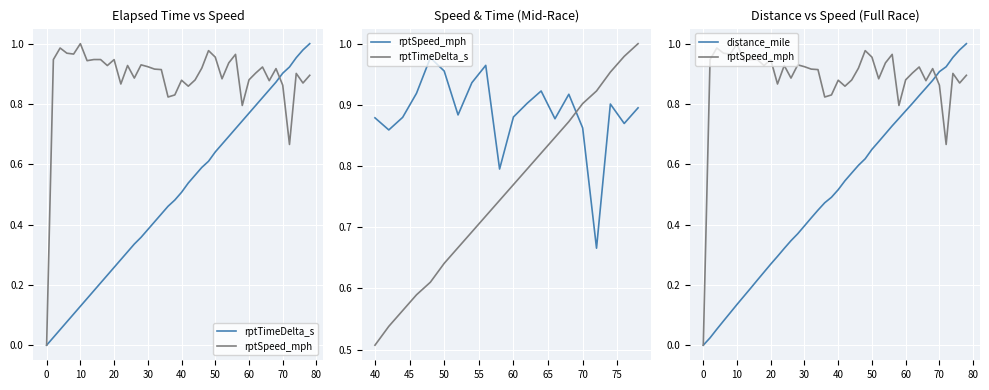

Where do rptTimeDelta_s and rptSpeed_mph first cross each other?

68 and 70